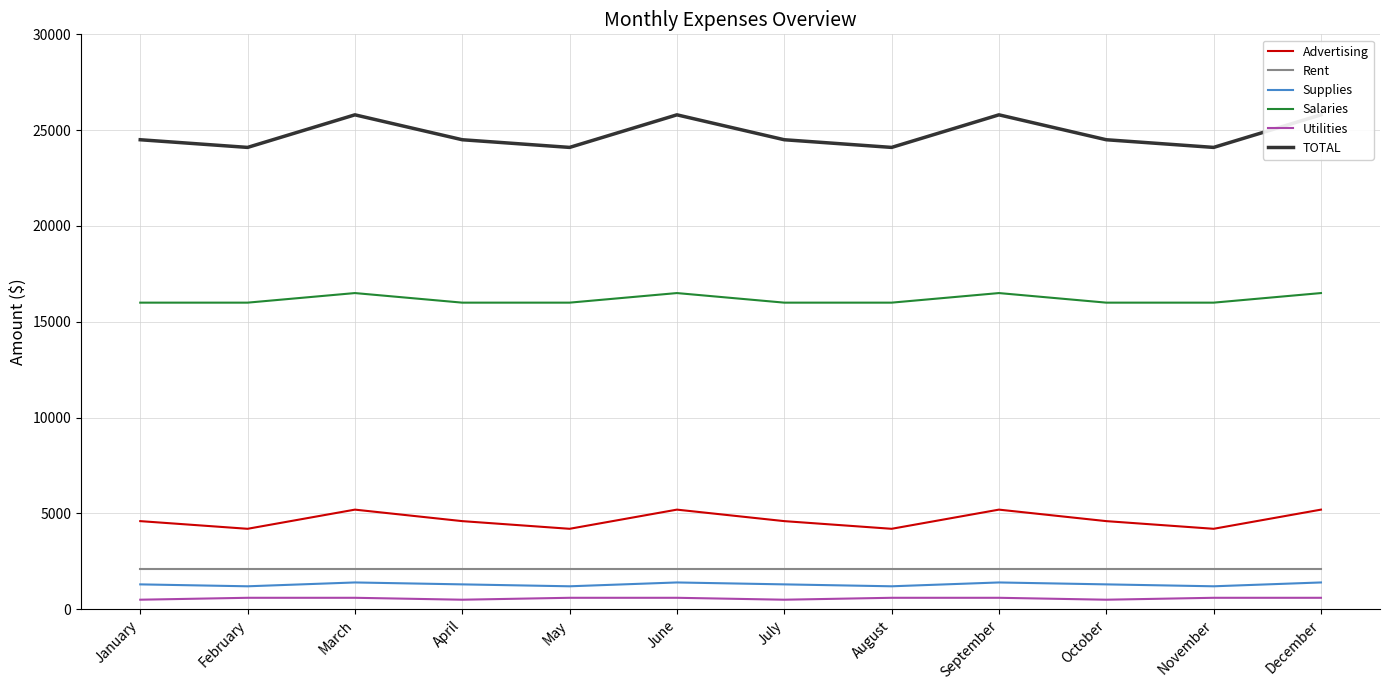

At November, list the series in order from smallest to largest.

Utilities, Supplies, Rent, Advertising, Salaries, TOTAL